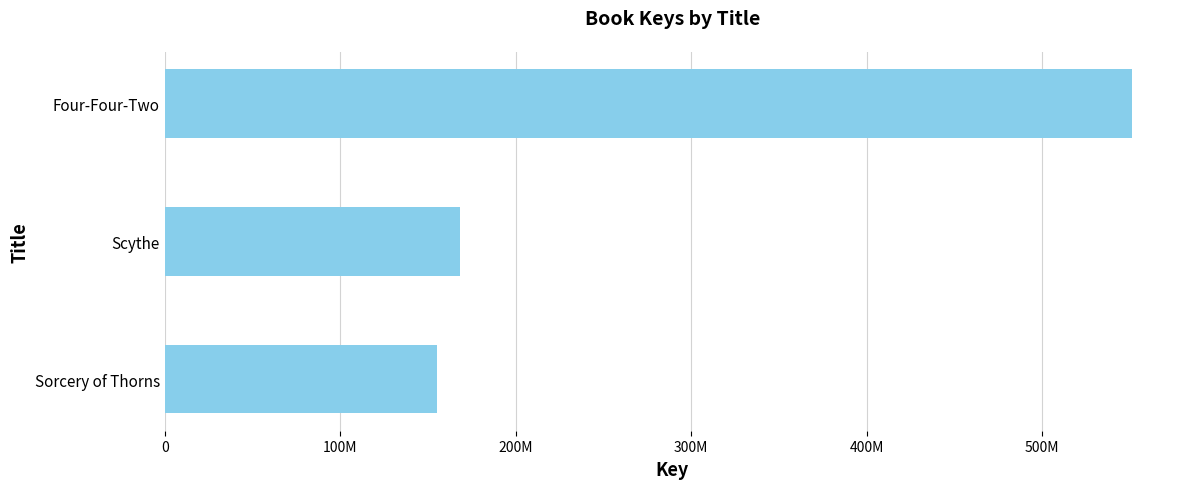

Are the bars horizontal?

Yes